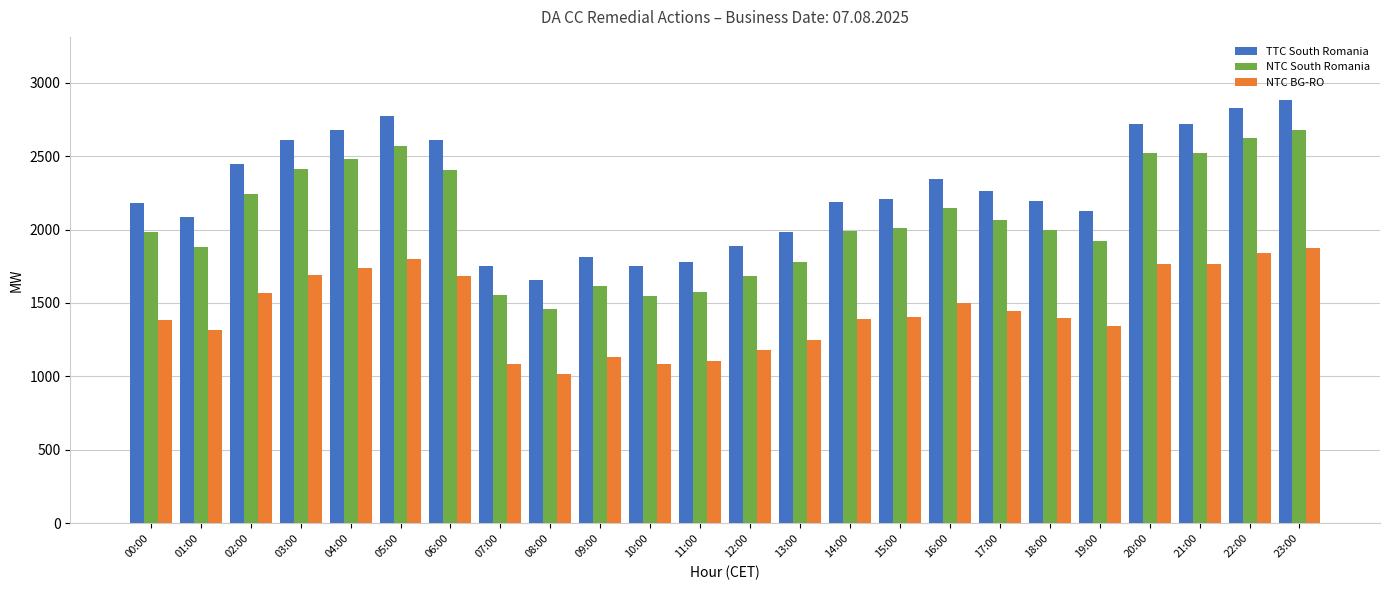

Is the value of NTC South Romania at 19:00 greater than the value of TTC South Romania at 23:00?

No